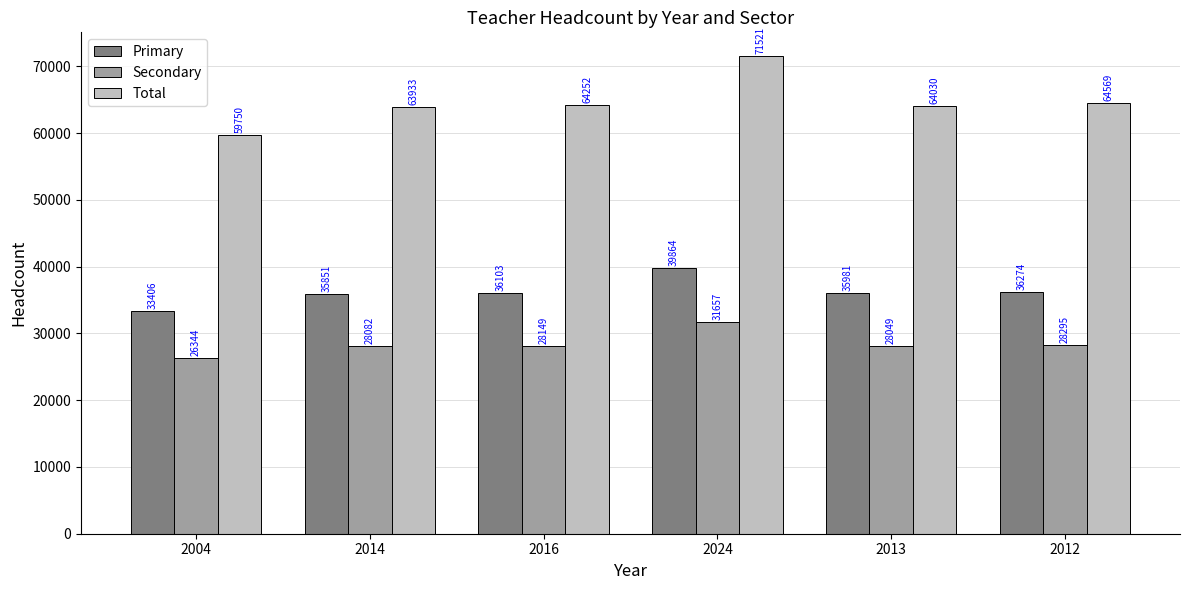

What is the difference between the second highest and second lowest values in the Total series?

636